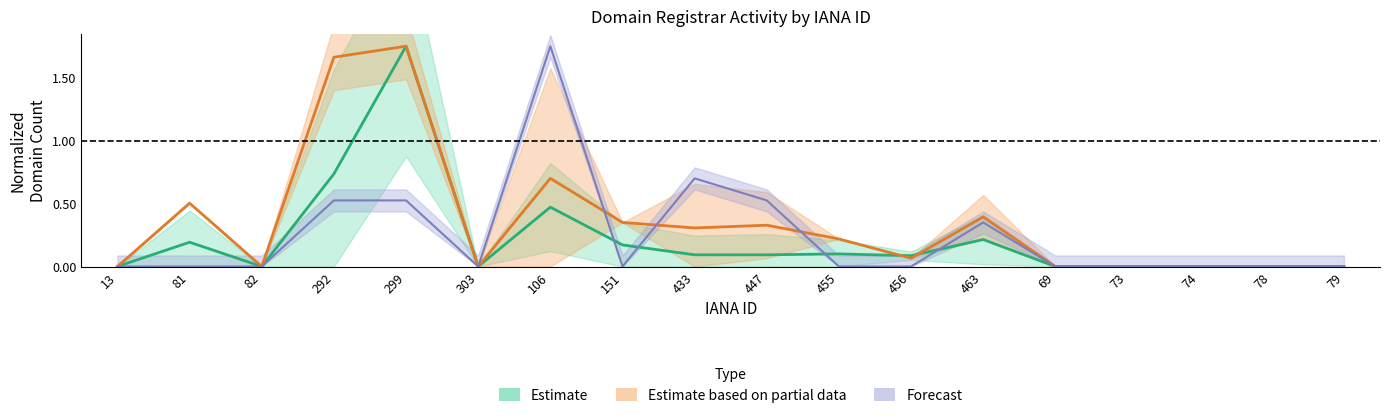

Is the value of net-renews-1-yr at 456 greater than the value of total-domains at 433?

No